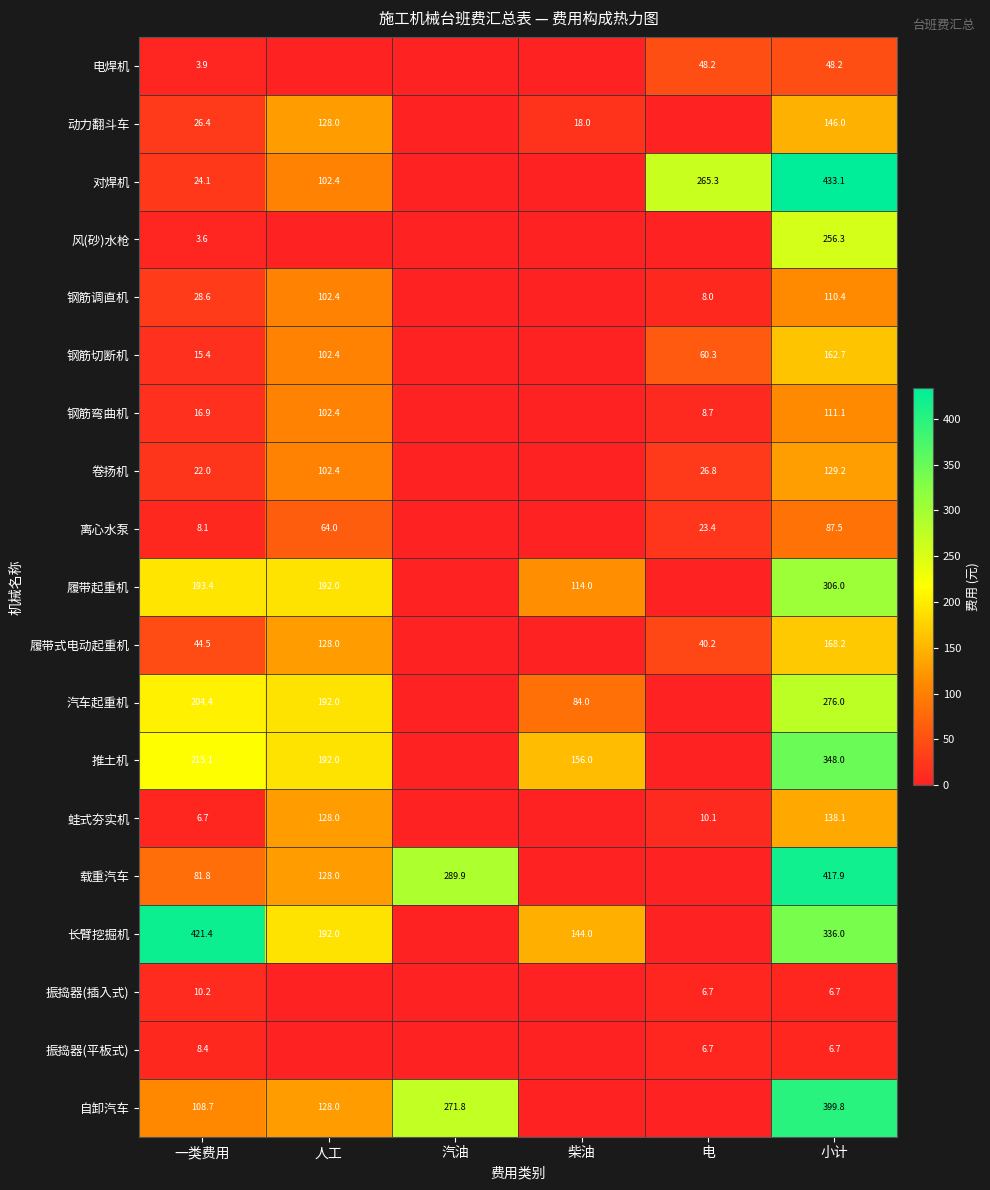

What is the difference between the highest and lowest values at 小计?

426.4